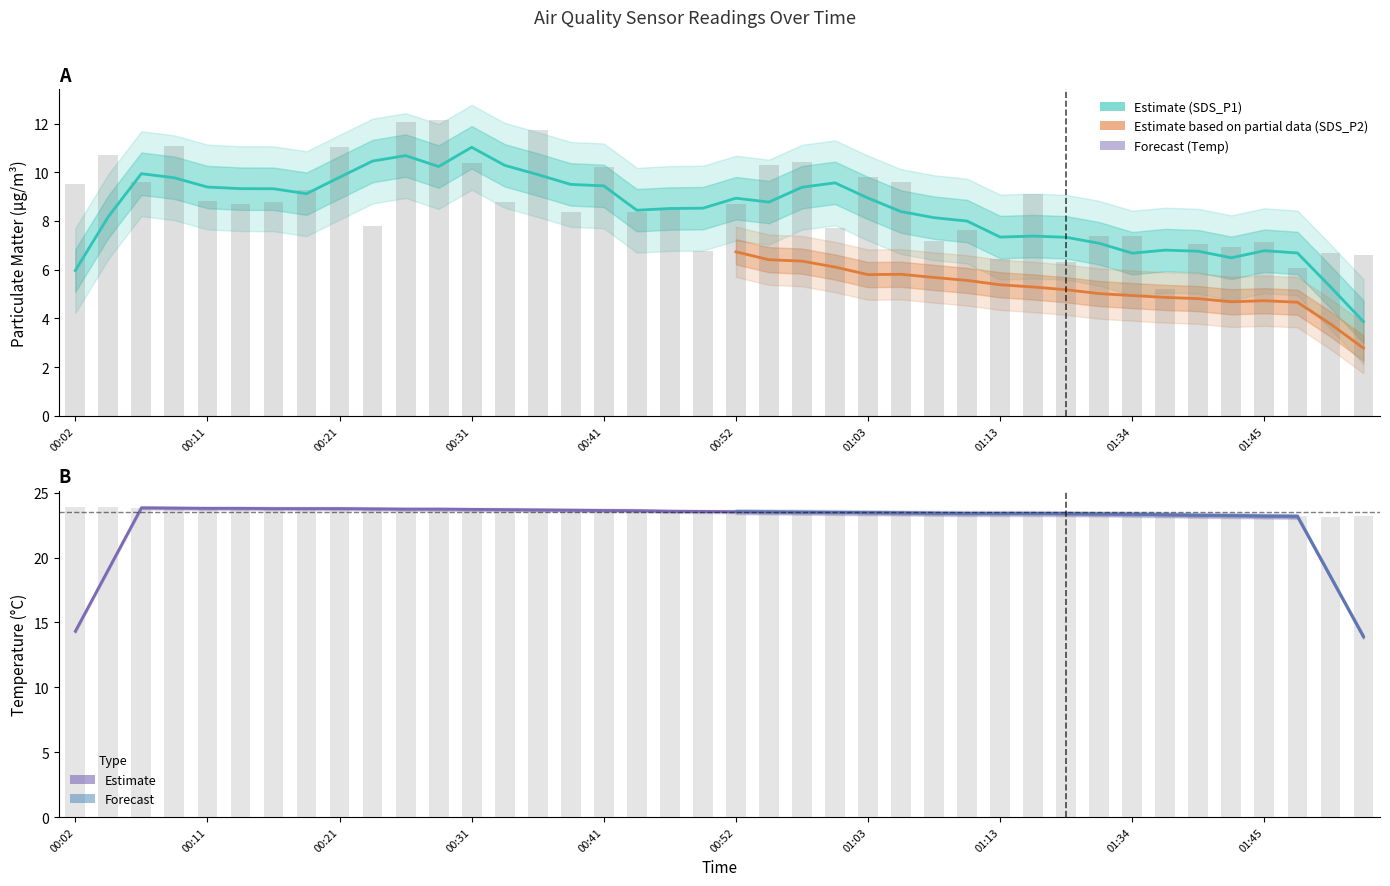

Reading left to right, what are all the values shown in this chart?

SDS_P1: 00:02=9.5	00:04=10.7	00:07=9.6	00:09=11.1	00:11=8.8	00:14=8.7	00:16=8.8	00:19=9.3	00:21=11.1	00:24=7.8	00:26=12.1	00:29=12.1	00:31=10.4	00:33=8.8	00:36=11.8	00:39=8.3	00:41=10.2	00:44=8.4	00:47=8.5	00:49=6.8	00:52=8.7	00:54=10.3	00:57=10.4	01:00=7.7	01:03=9.8	01:05=9.6	01:08=7.2	01:10=7.7	01:13=6.5	01:15=9.1	01:28=6.3	01:31=7.4	01:34=7.4	01:36=5.2	01:39=7.1	01:42=7.0	01:45=7.2	01:48=6.0	01:51=6.7	01:54=6.6
Temp: 00:02=23.9	00:04=23.9	00:07=23.8	00:09=23.8	00:11=23.8	00:14=23.8	00:16=23.8	00:19=23.8	00:21=23.7	00:24=23.8	00:26=23.8	00:29=23.7	00:31=23.7	00:33=23.7	00:36=23.7	00:39=23.7	00:41=23.6	00:44=23.6	00:47=23.6	00:49=23.6	00:52=23.5	00:54=23.5	00:57=23.5	01:00=23.5	01:03=23.5	01:05=23.4	01:08=23.4	01:10=23.4	01:13=23.4	01:15=23.4	01:28=23.4	01:31=23.4	01:34=23.3	01:36=23.3	01:39=23.3	01:42=23.2	01:45=23.2	01:48=23.2	01:51=23.1	01:54=23.2